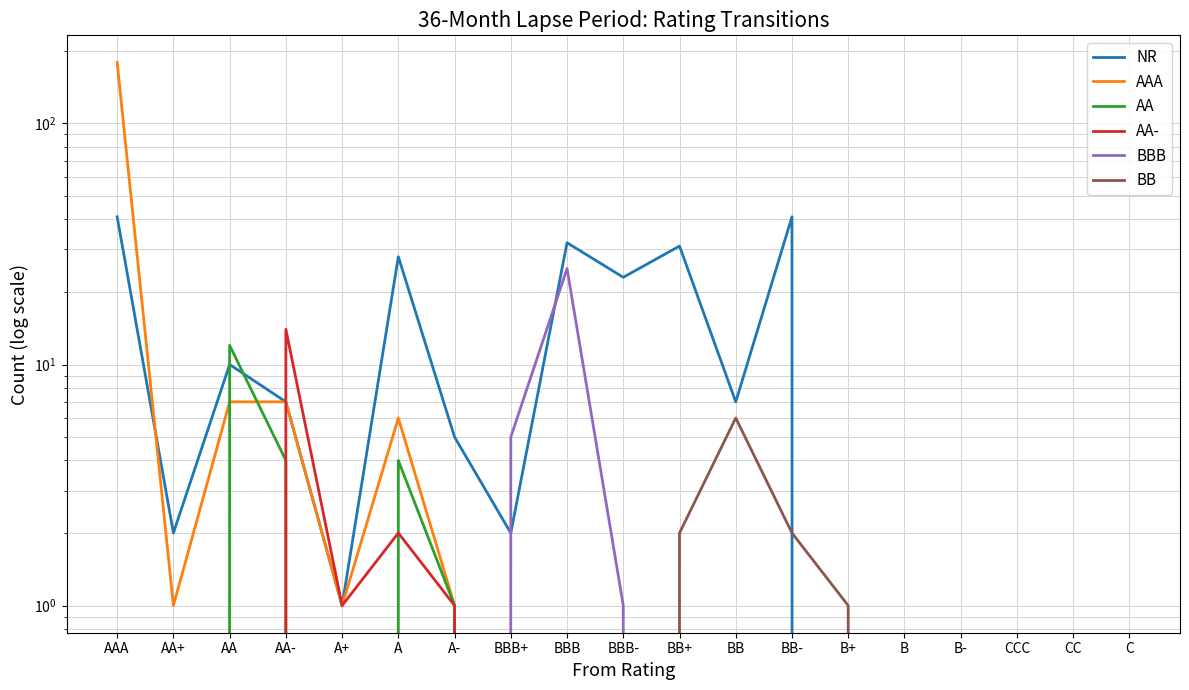

How many data points does each series have?

19